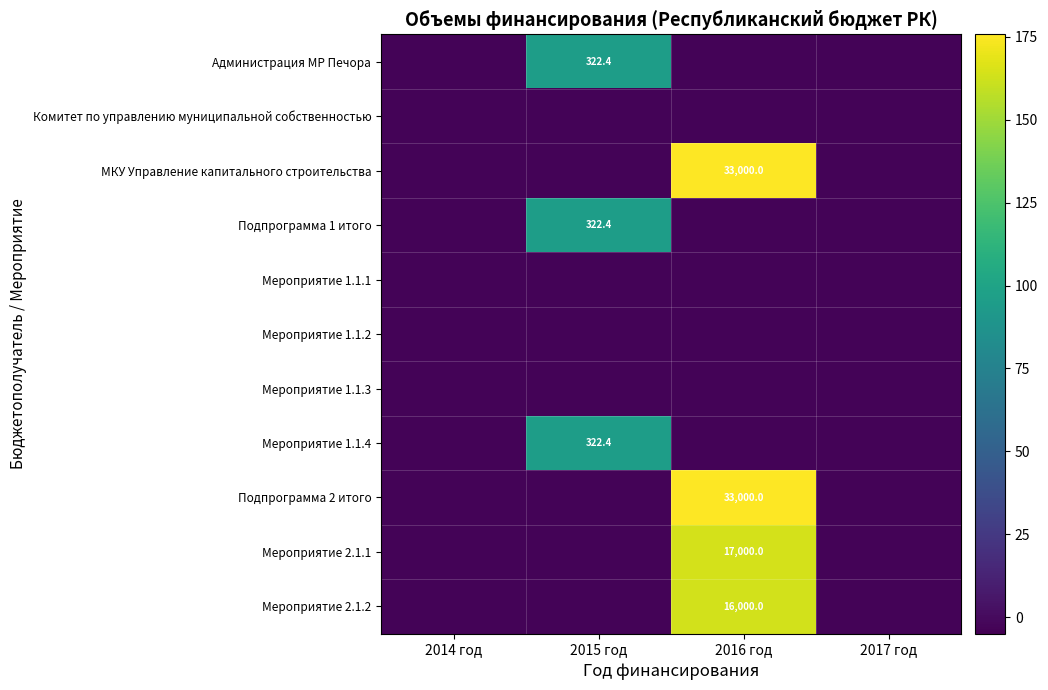

Is it true that Мероприятие 1.1.1 equals -5.6 at 2015 год?

False